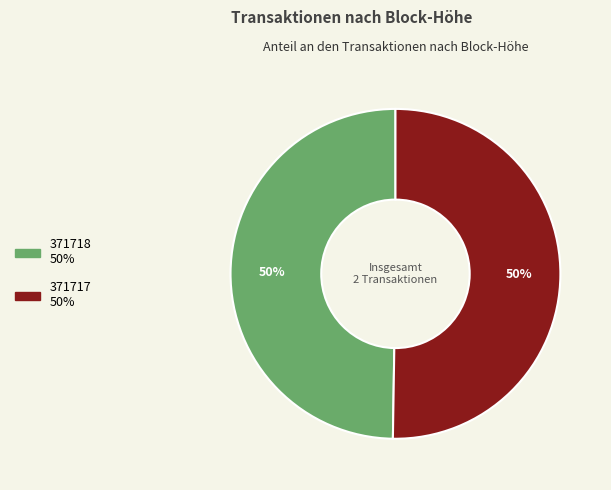

Combined, do 371717 and 371718 account for over 50%?

Yes